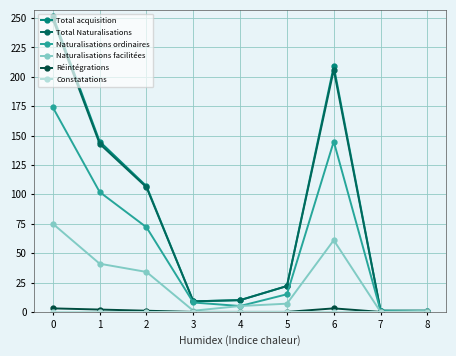

Reading left to right, what are all the values shown in this chart?

Total acquisition: 0=252	1=145	2=107	3=9	4=10	5=22	6=209	7=1	8=1
Total Naturalisations: 0=249	1=143	2=106	3=9	4=10	5=22	6=206	7=1	8=1
Naturalisations ordinaires: 0=174	1=102	2=72	3=8	4=5	5=15	6=145	7=1	8=0
Naturalisations facilitées: 0=75	1=41	2=34	3=1	4=5	5=7	6=61	7=0	8=1
Réintégrations: 0=3	1=2	2=1	3=0	4=0	5=0	6=3	7=0	8=0
Constatations: 0=0	1=0	2=0	3=0	4=0	5=0	6=0	7=0	8=0